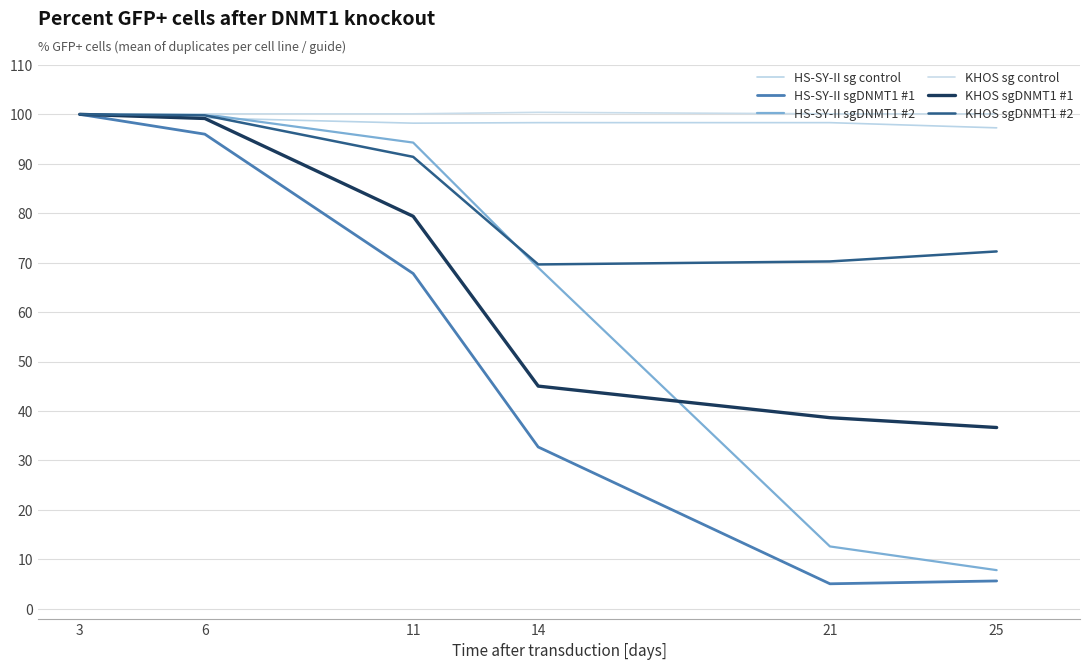

What is the difference between the HS-SY-II sgDNMT1 #2 values at 6 and 25?

92.2